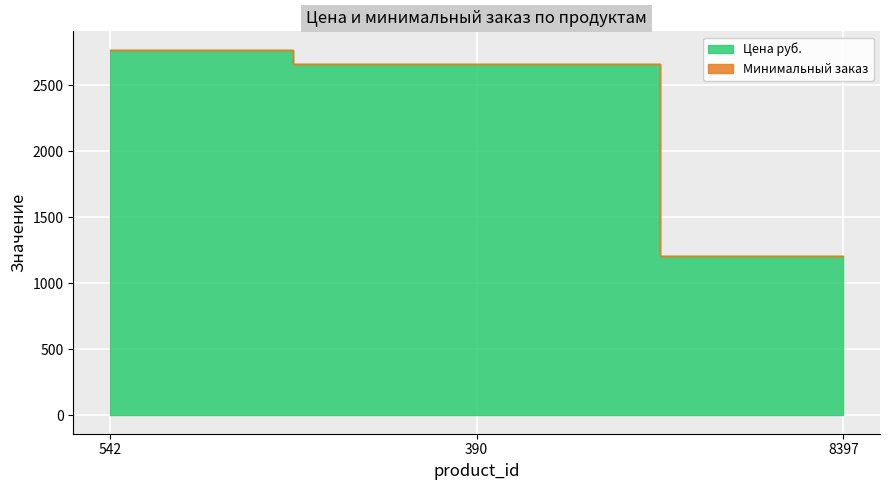

Does the chart display data point markers on the line(s)?

No